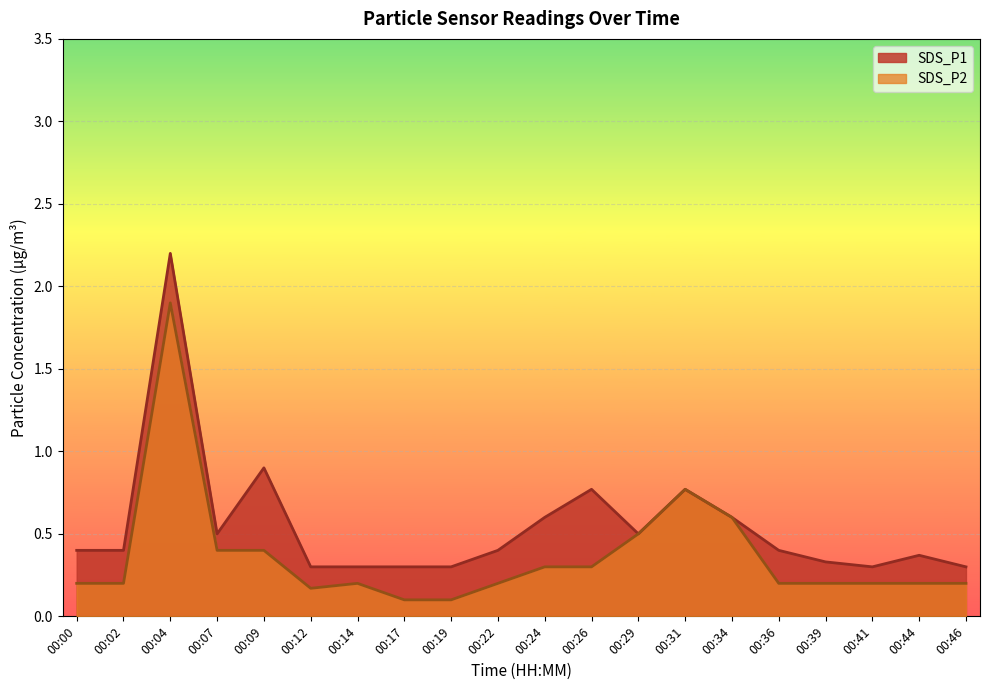

What is the lowest value of the SDS_P1 series?

0.3